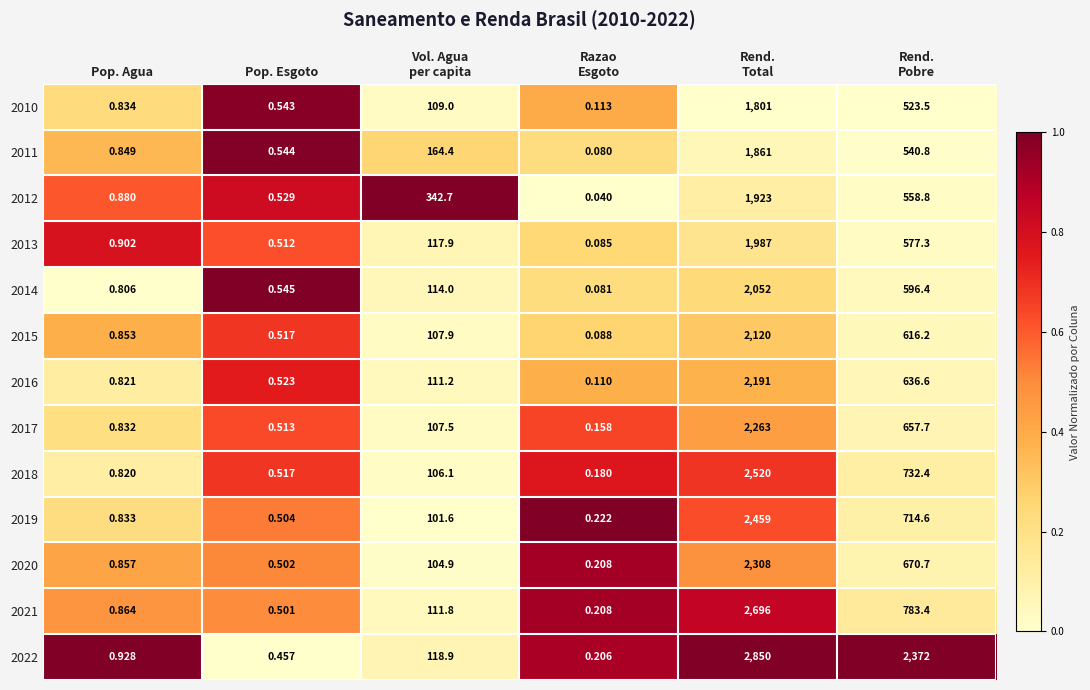

How many data points in 2016 are less than 111?

3